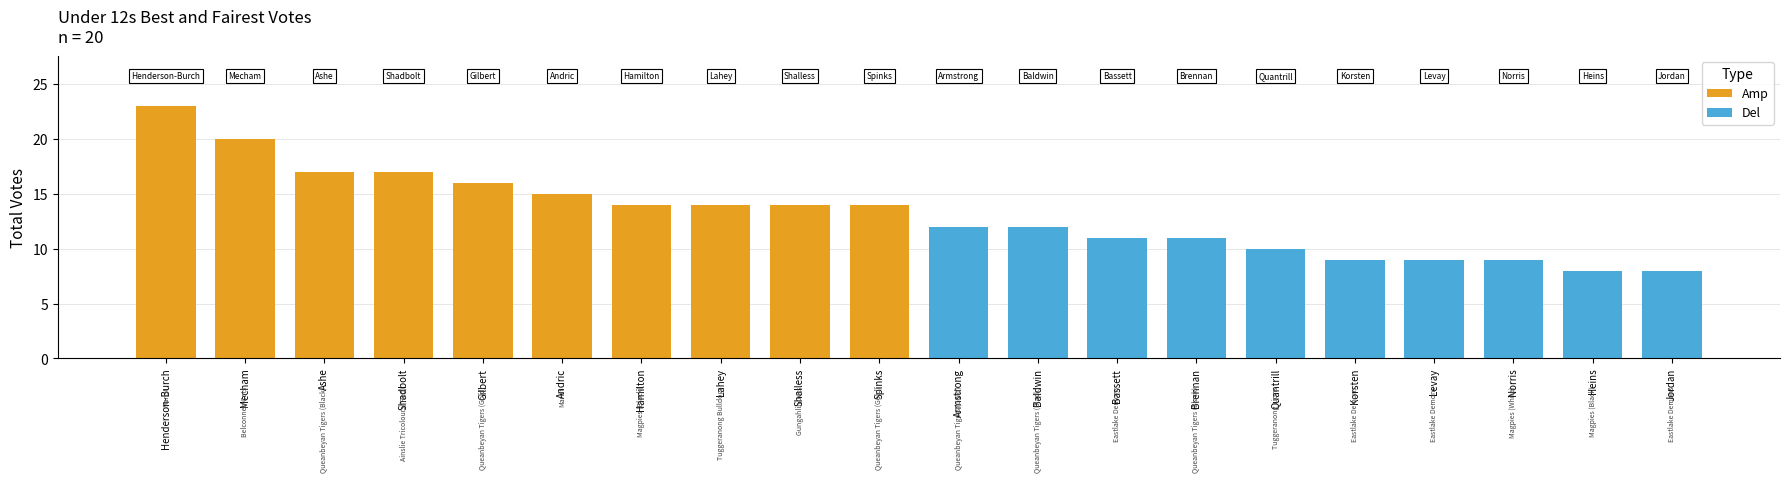

What is the maximum value shown in the chart?

23